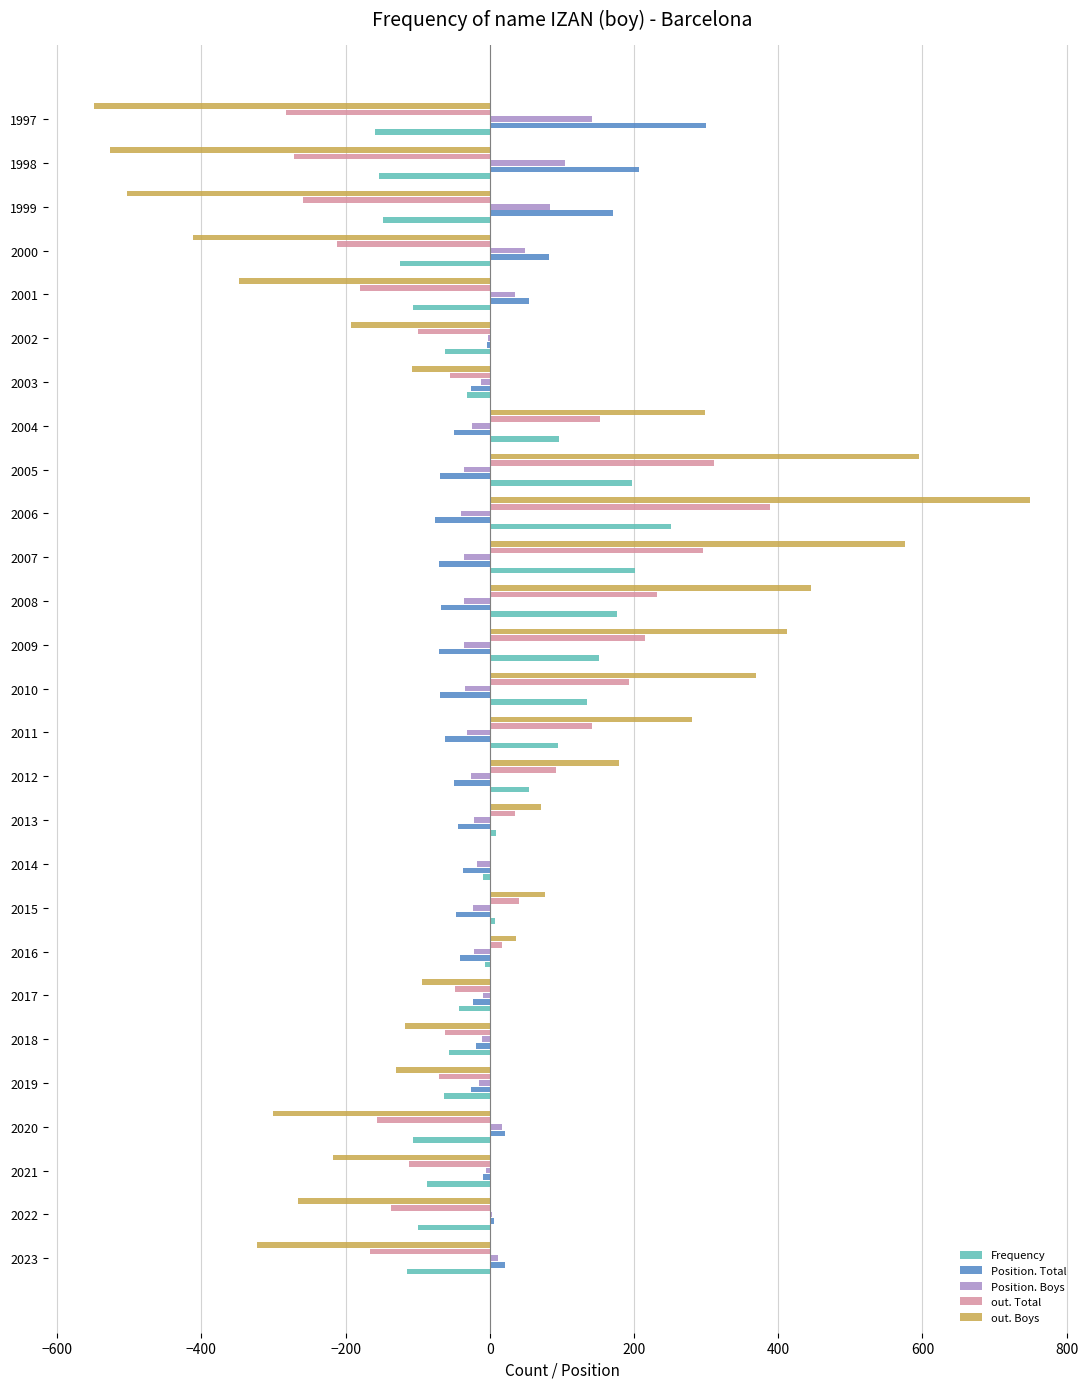

How many data points does each series have?

27